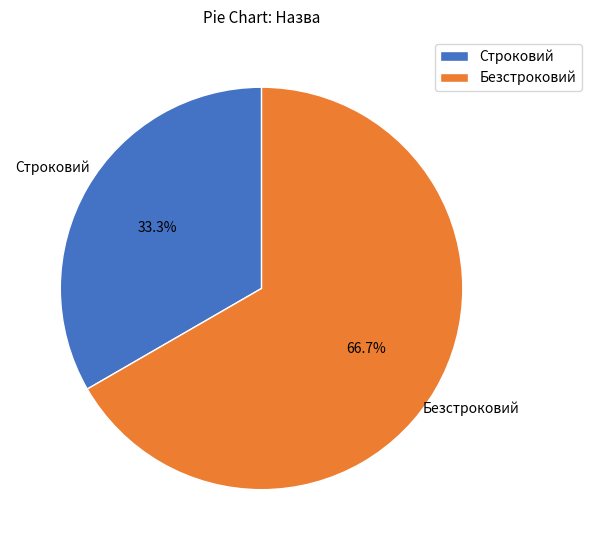

How many segments does this pie chart have?

2